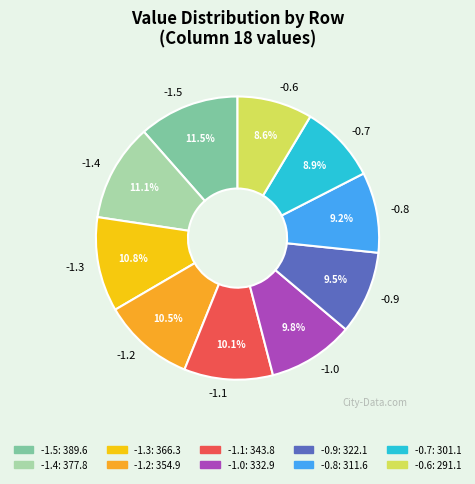

Which has a higher value, -1.4 or -0.6?

-1.4